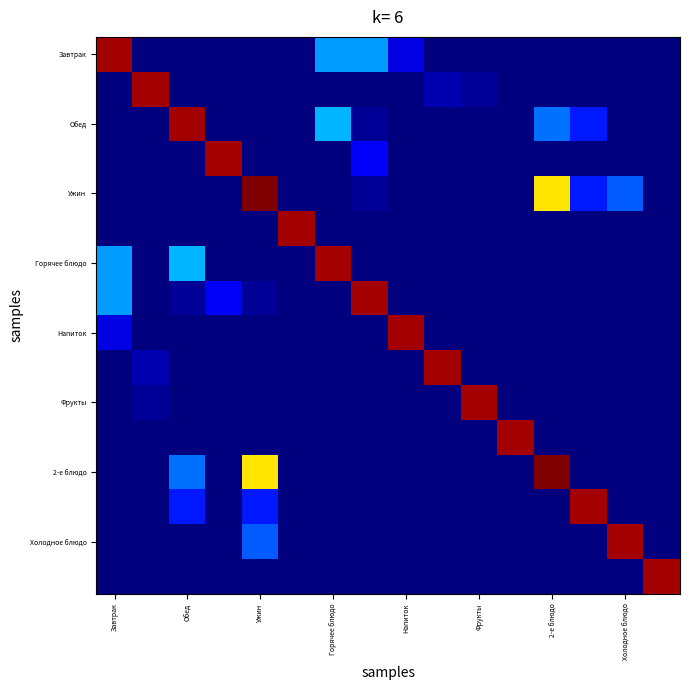

What is the greatest value displayed?

1.0